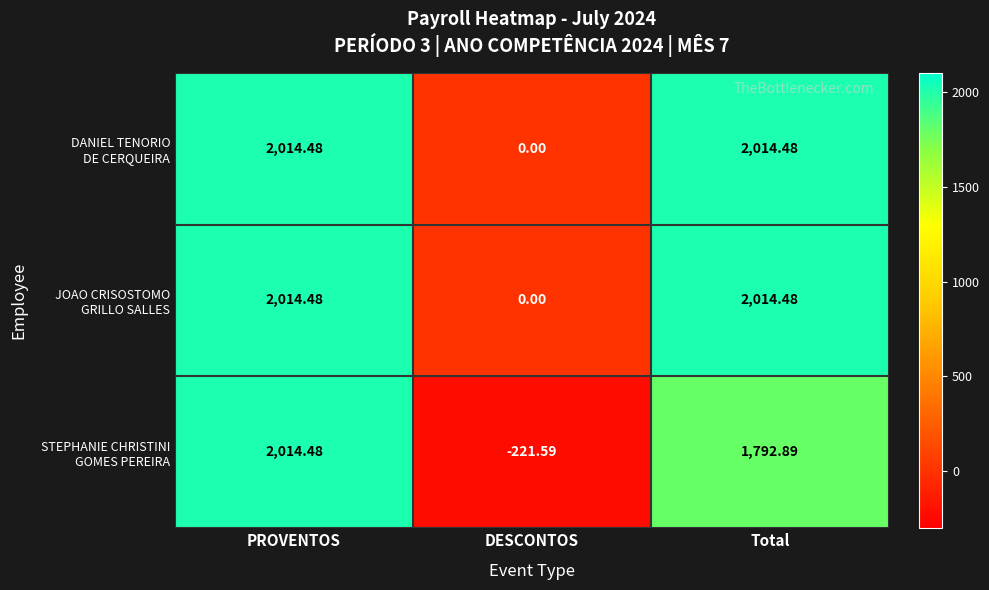

Which label corresponds to the smallest value in the chart?

DESCONTOS